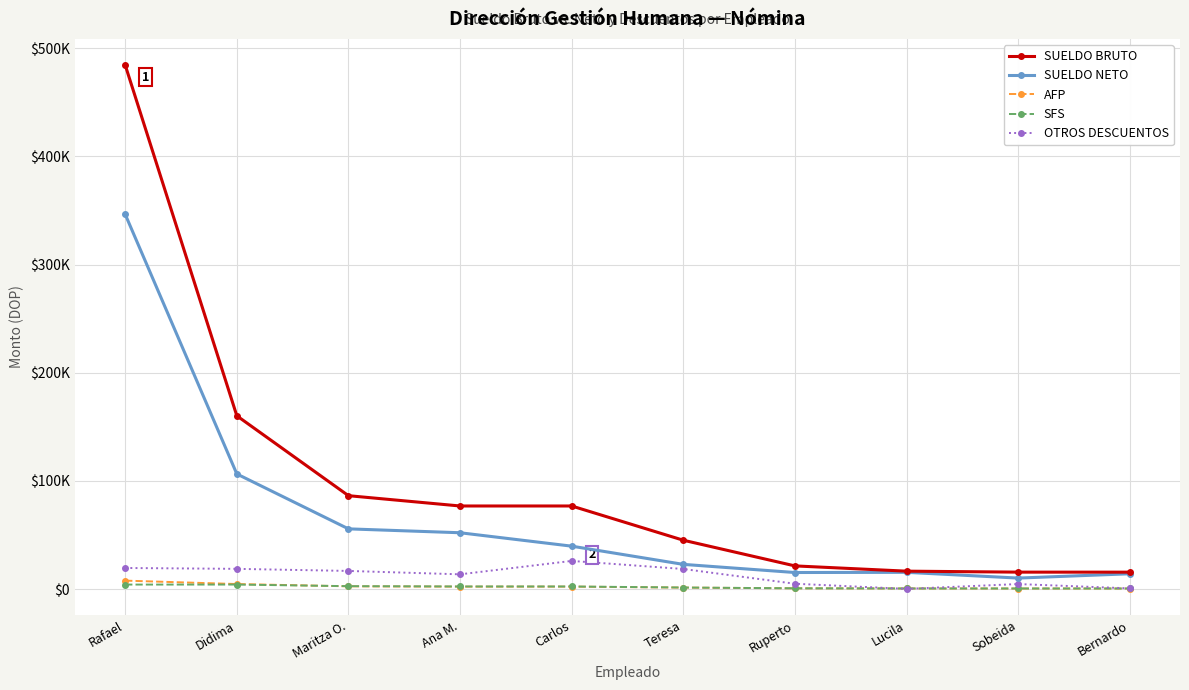

Is it true that OTROS DESCUENTOS equals 18631.9 at Didima?

True